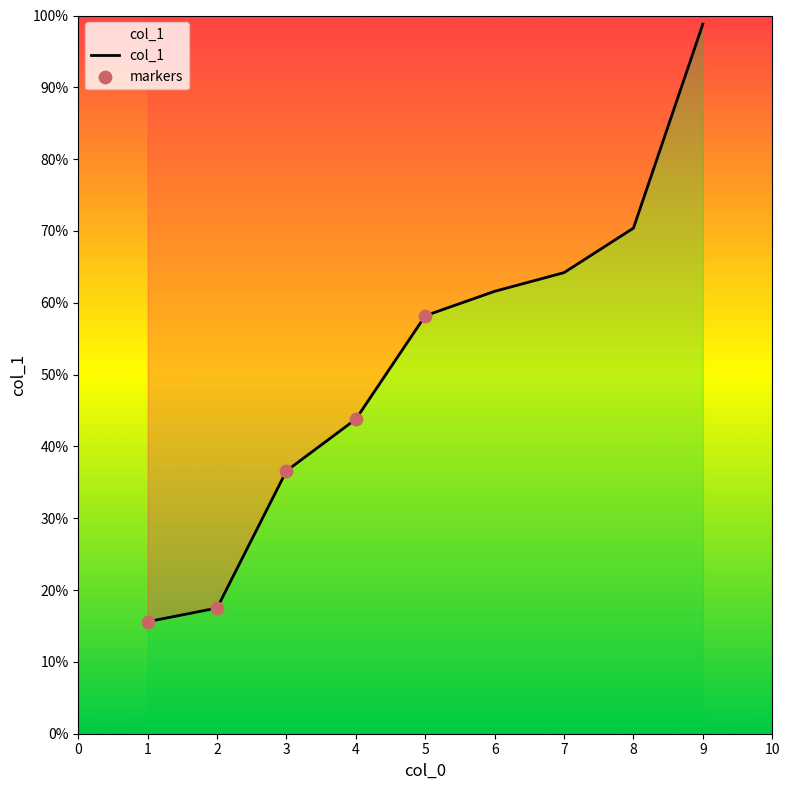

What is the ratio of the value at 5.0 to the value at 1.0?

3.7